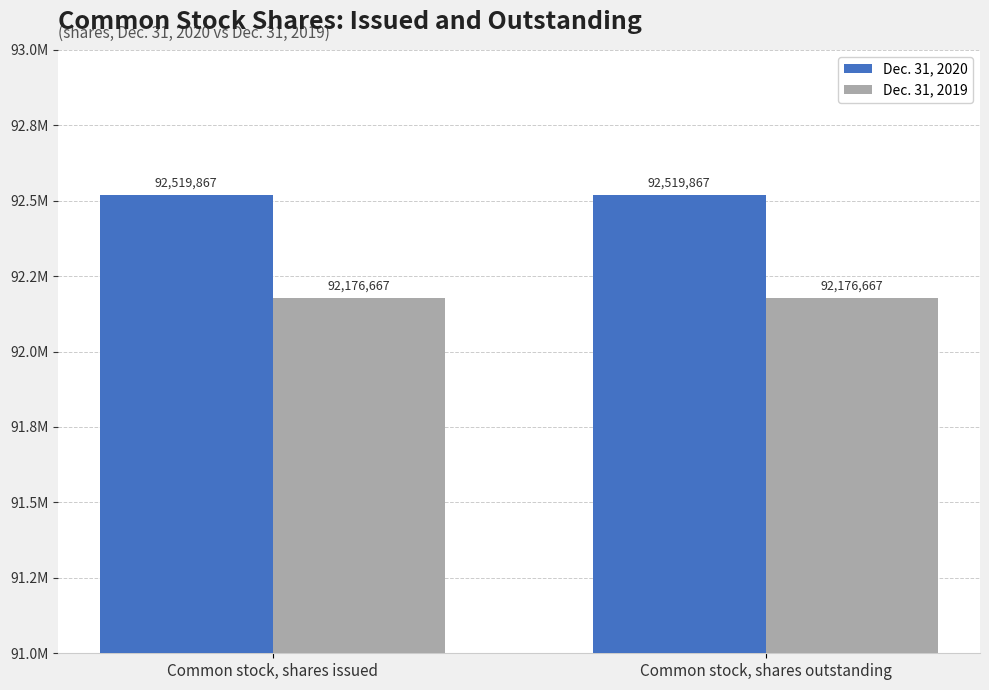

Does the chart contain stacked bars?

No